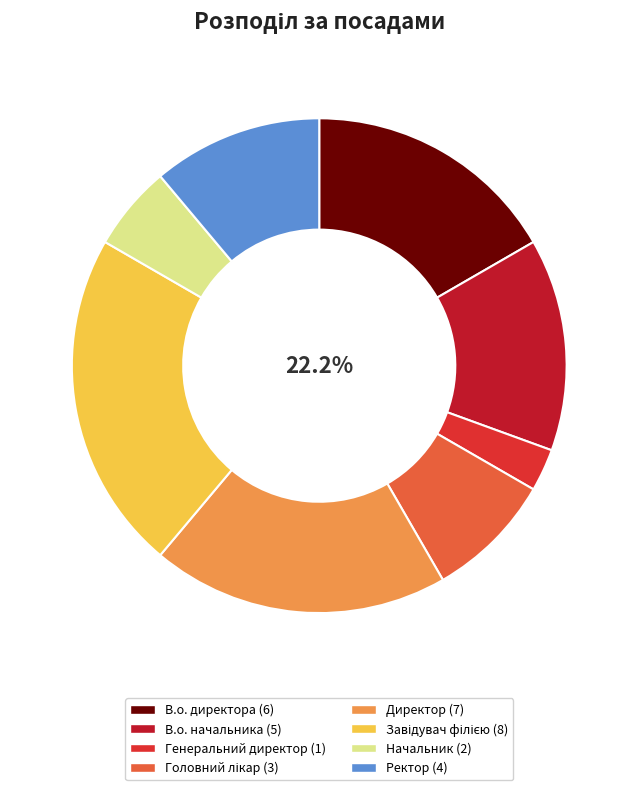

How many segments does this pie chart have?

8